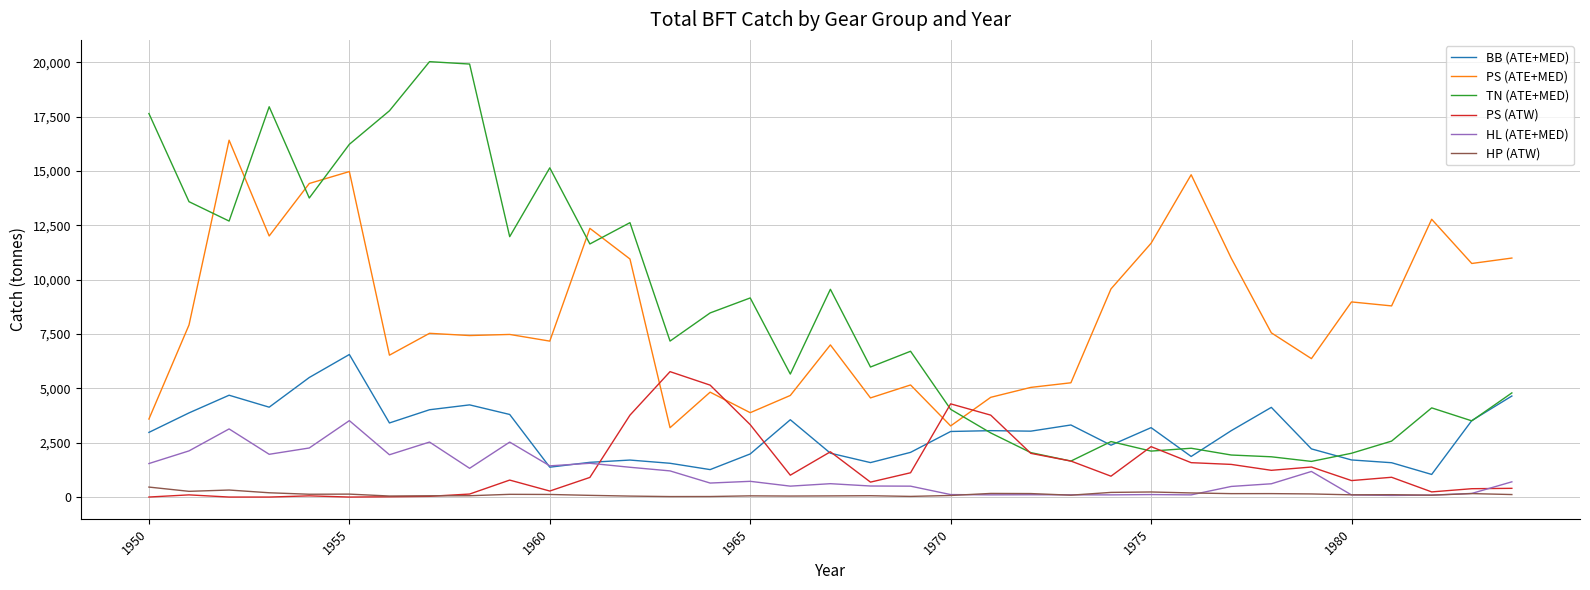

What is the maximum value for BB (ATE+MED)?

6559.1